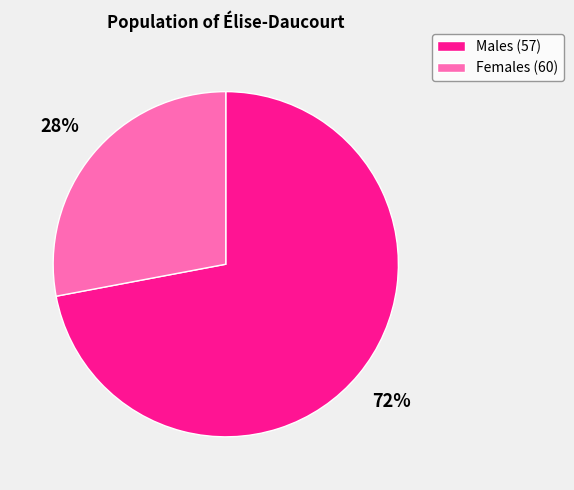

Rank the categories by value from highest to lowest.

Males (57), Females (60)